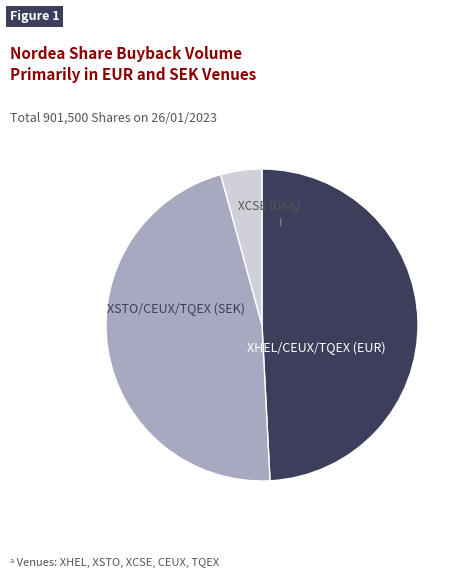

Is there any slice that represents more than half of the pie?

No